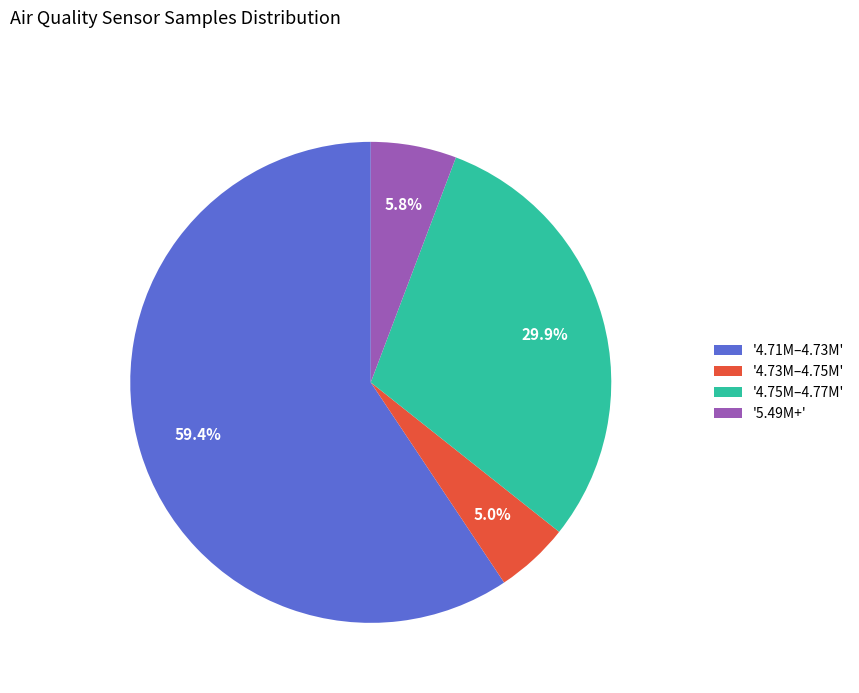

To the nearest percent, what is the difference between the largest and smallest slice percentages?

54%